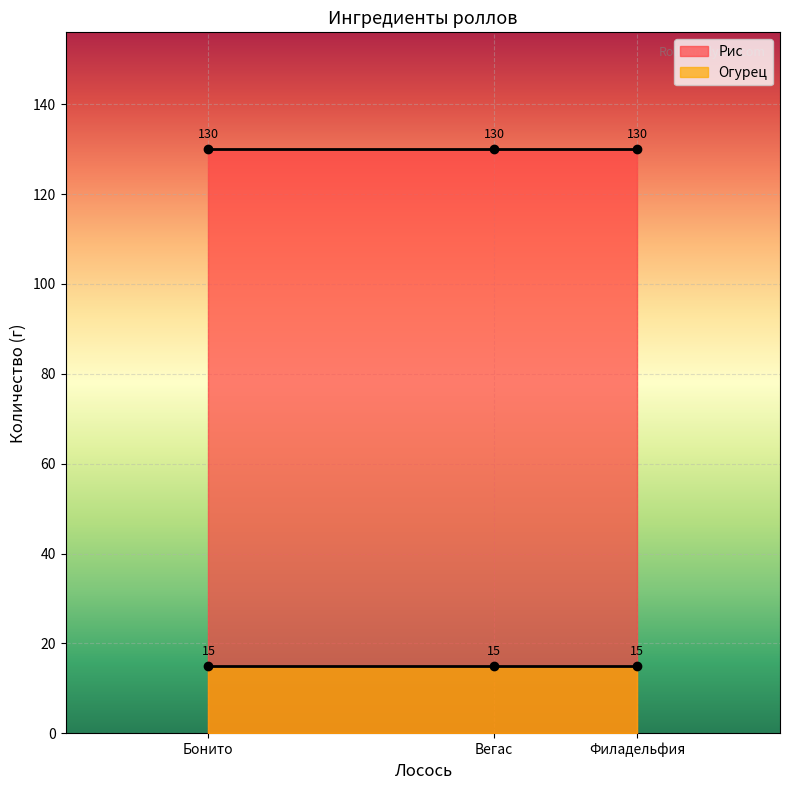

What is the minimum value shown in the chart?

15